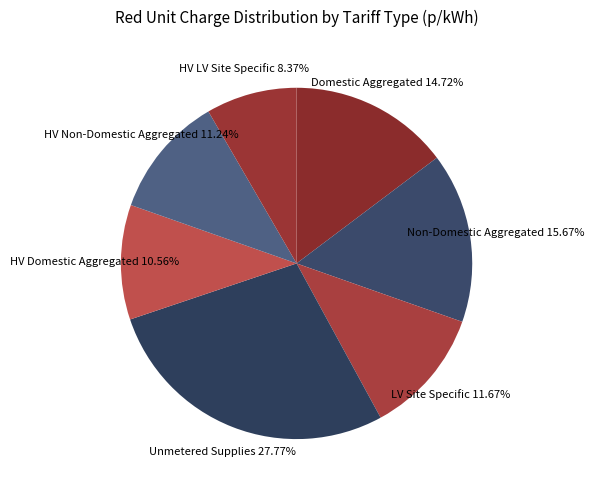

Which has a higher value, Unmetered Supplies or HV Domestic Aggregated?

Unmetered Supplies